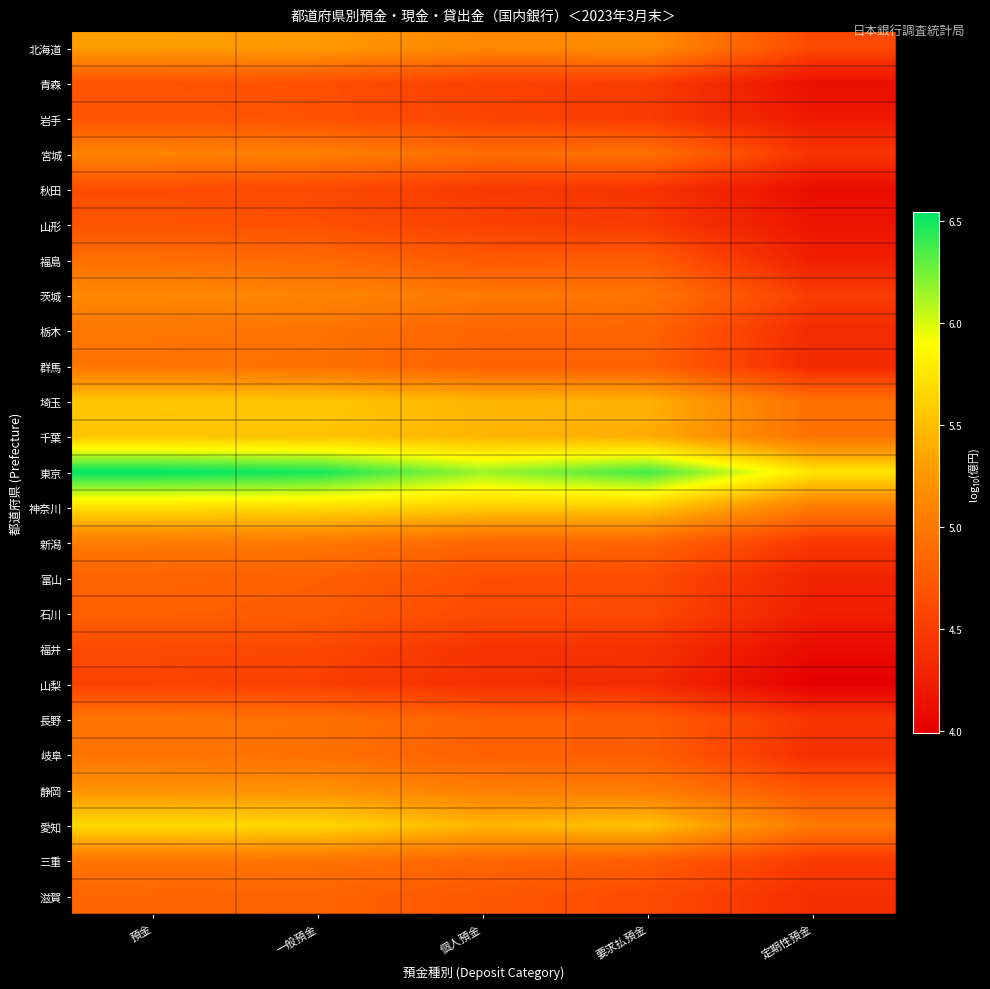

Which series changed the most between 要求払預金 and 定期性預金?

東京